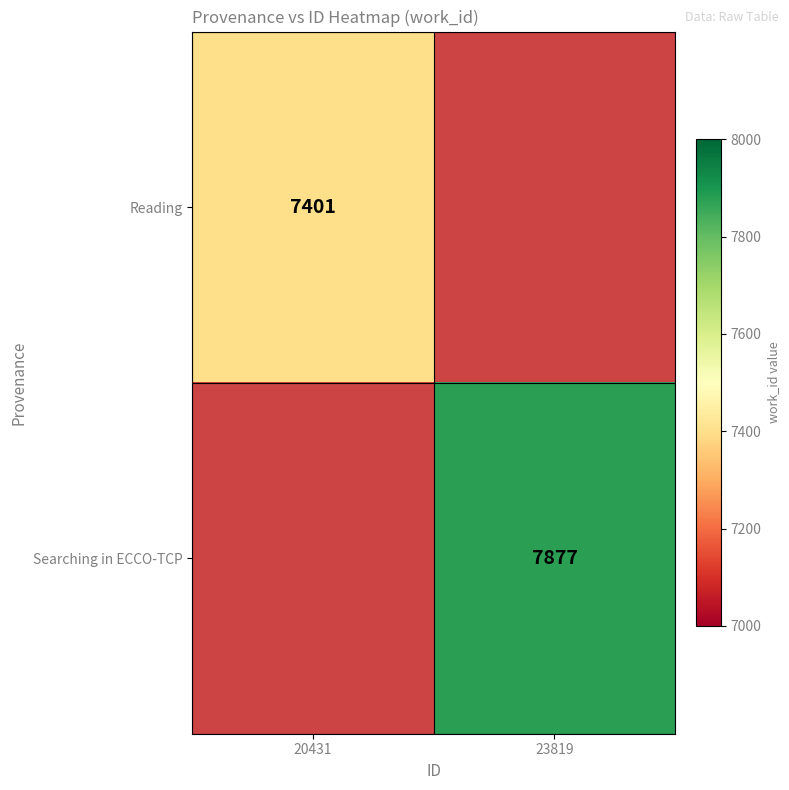

The value of Searching in ECCO-TCP at 23819 is 7877. True or false?

True